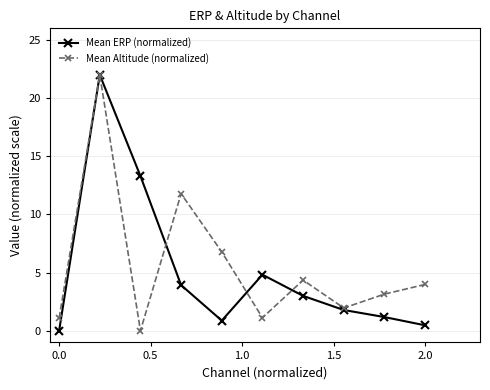

What is the value of the Mean ERP (normalized) point at the 8th from the left?

1.8